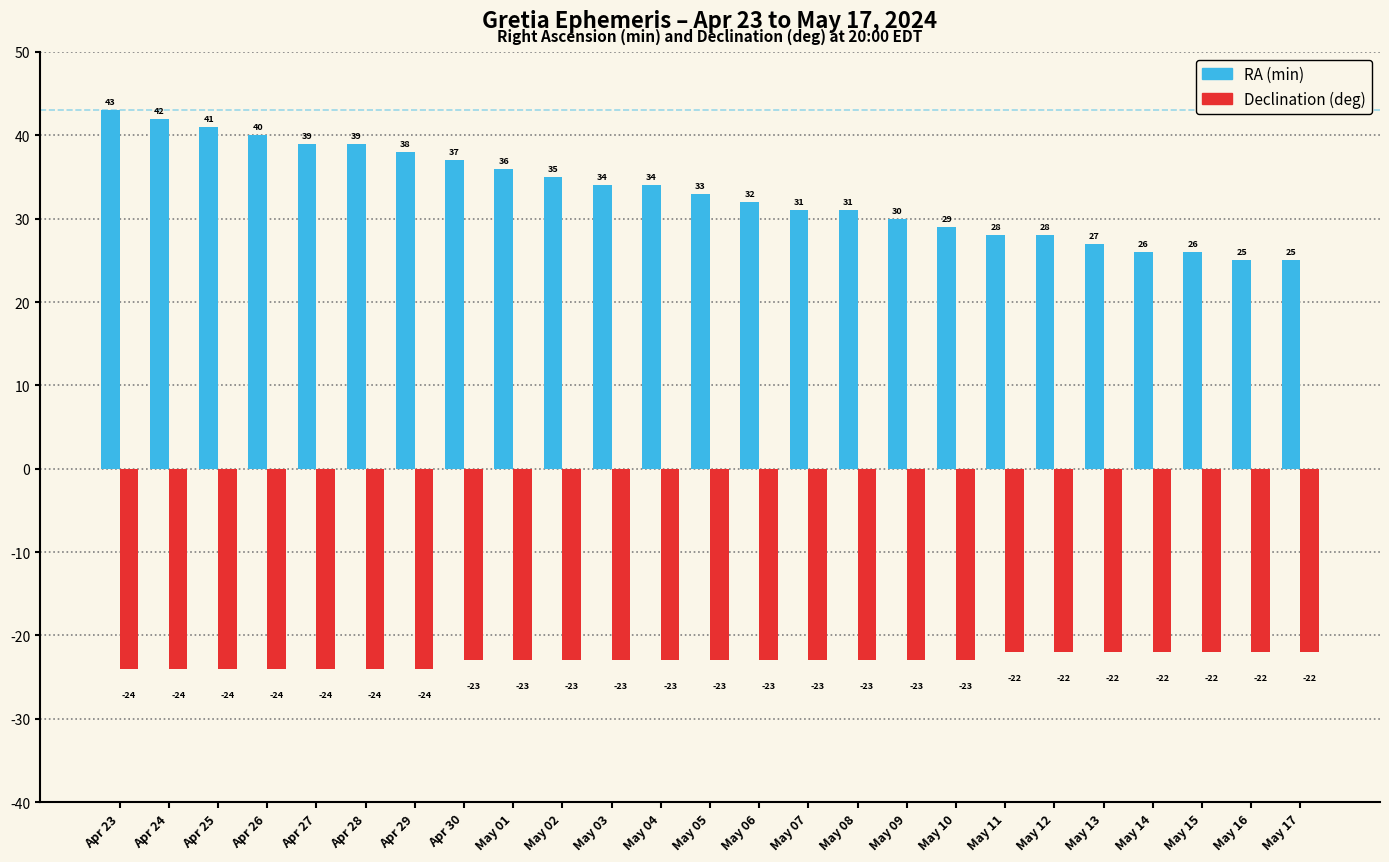

The value of RA (min) at May 13 is 27. True or false?

True